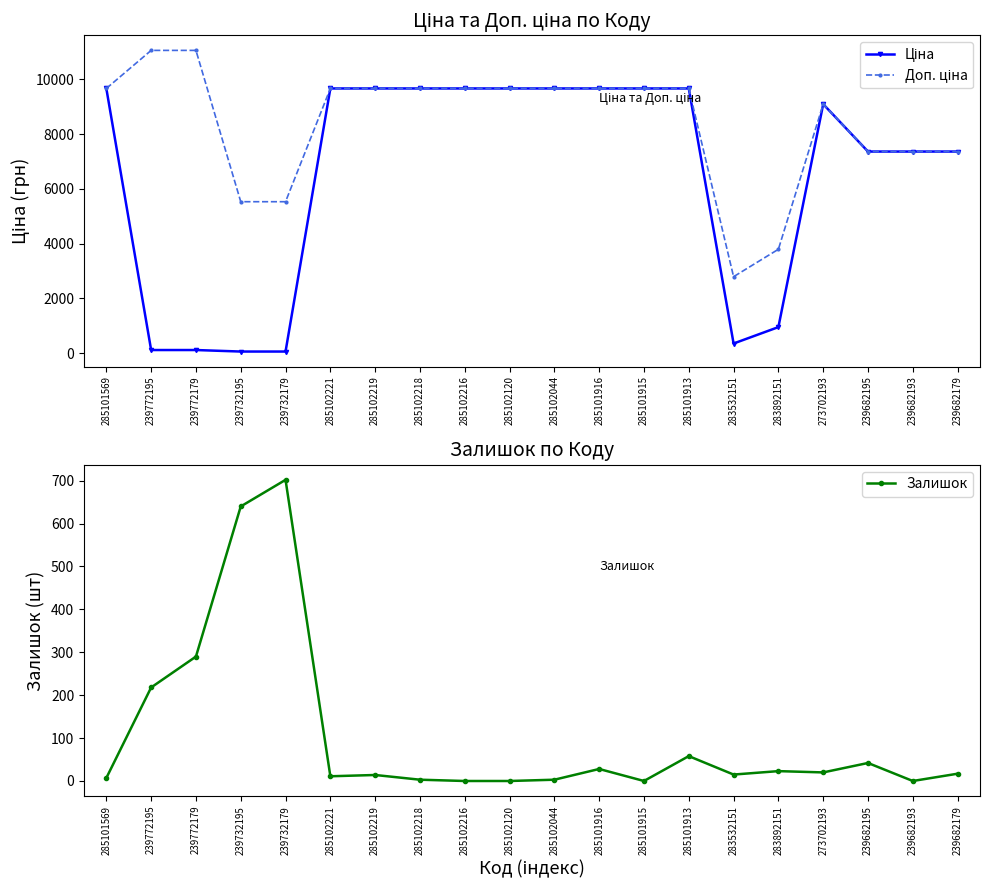

True or false: Залишок has a value of 42.0 at 239682195.

True